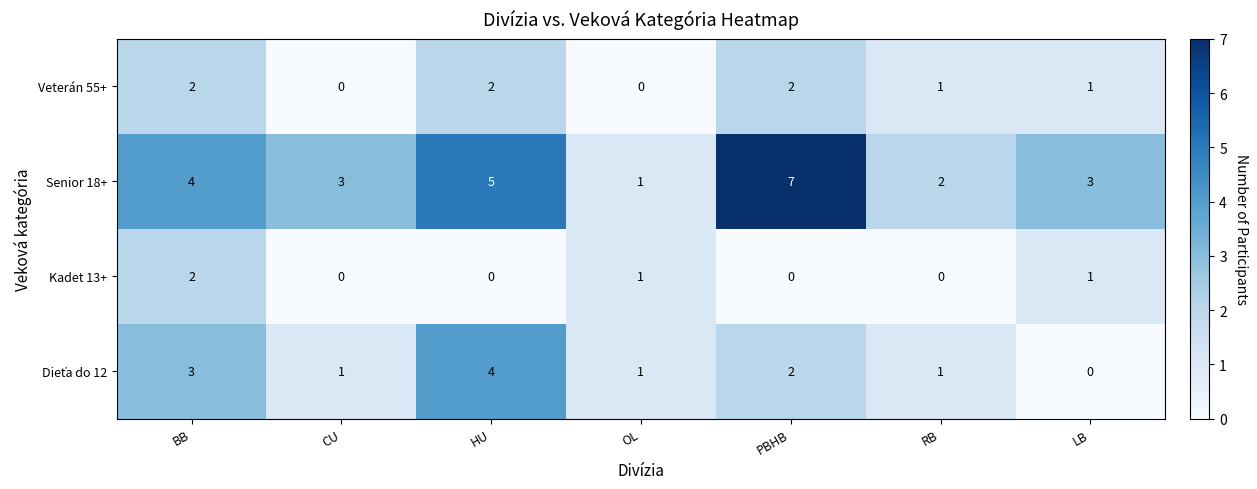

What is the sum of the Senior 18+ values at CU and BB?

7